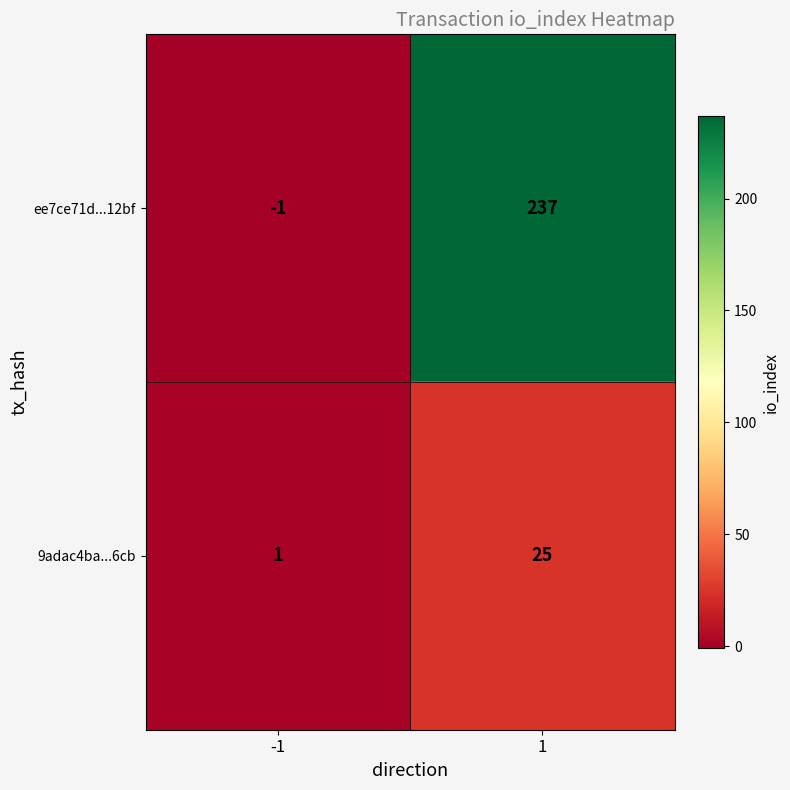

What is the maximum value shown in the chart?

237